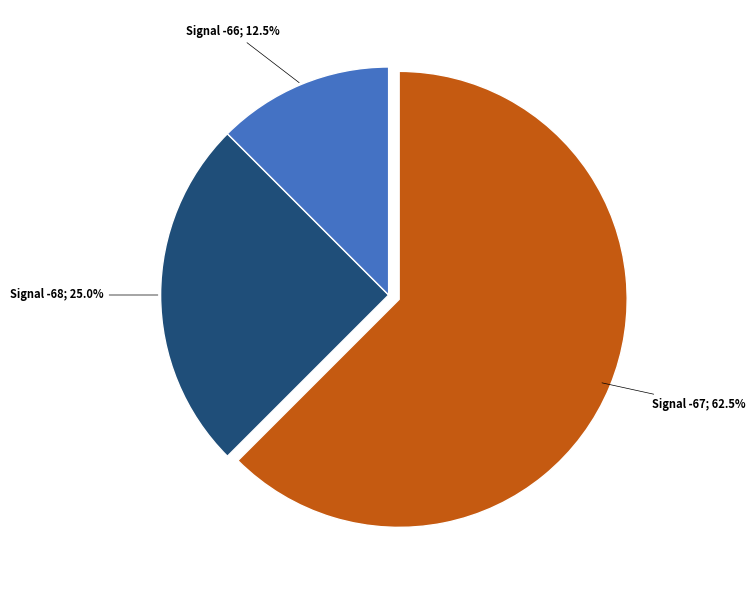

Does any single category account for the majority?

Yes